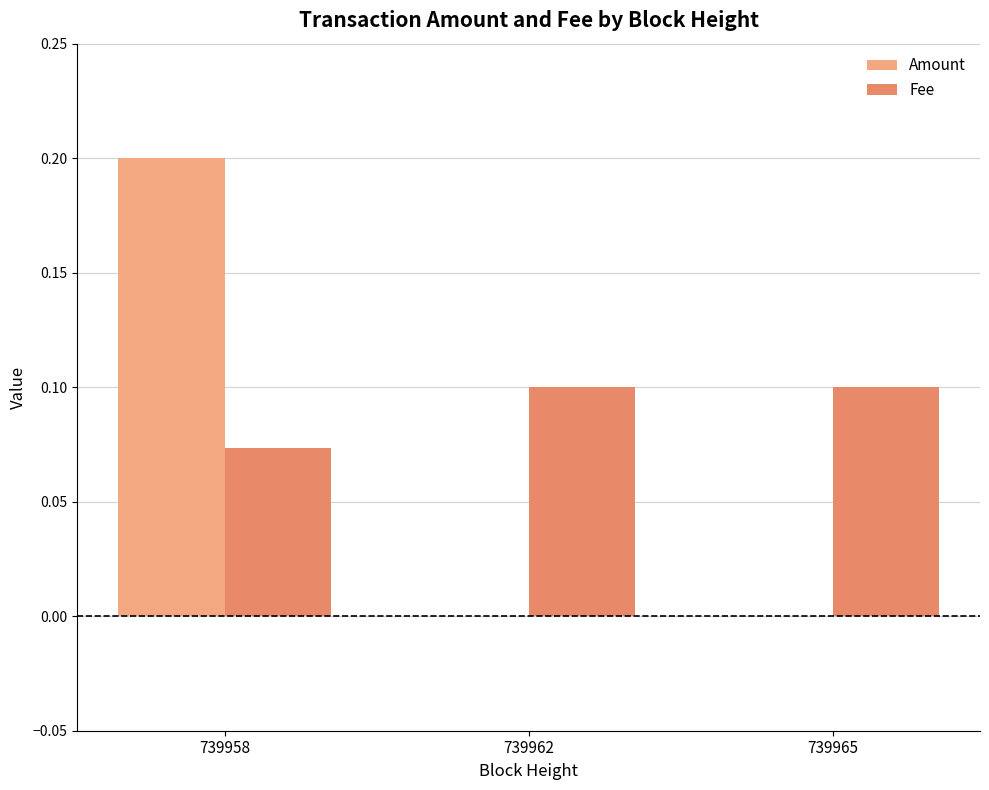

At which category does the chart reach its peak across all series?

739958